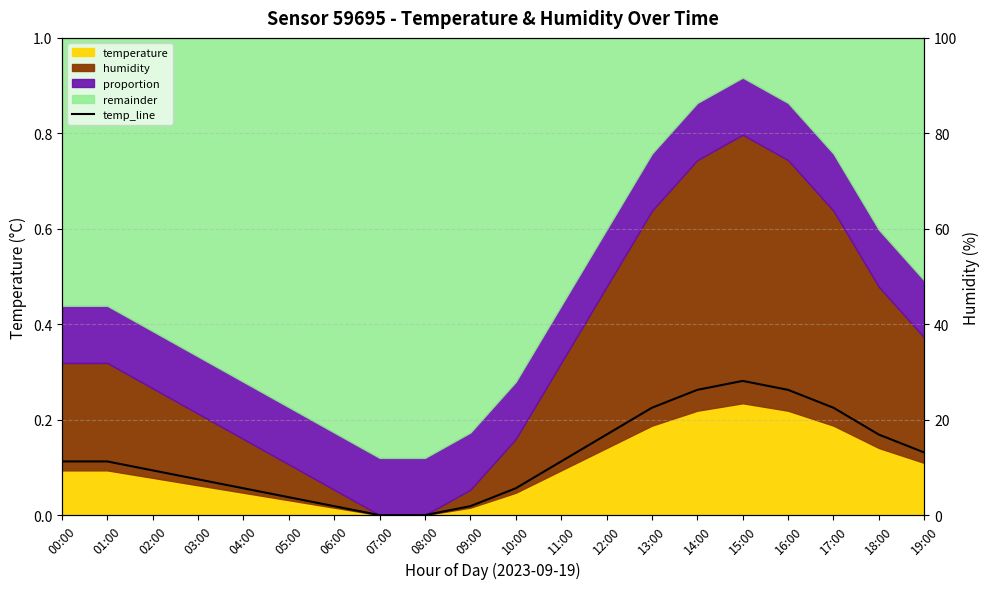

Where is the data nearest to the value 0?

07:00